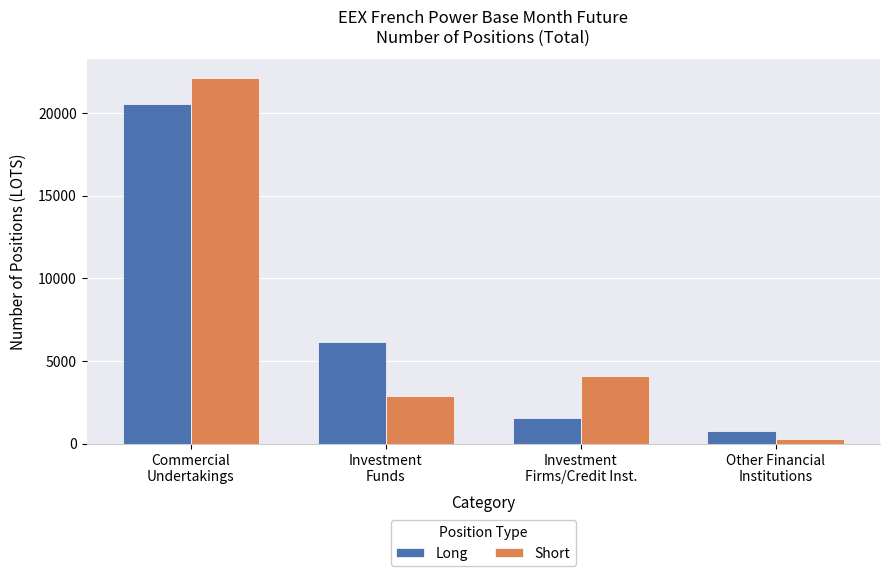

What position from the right is Investment
Funds?

3